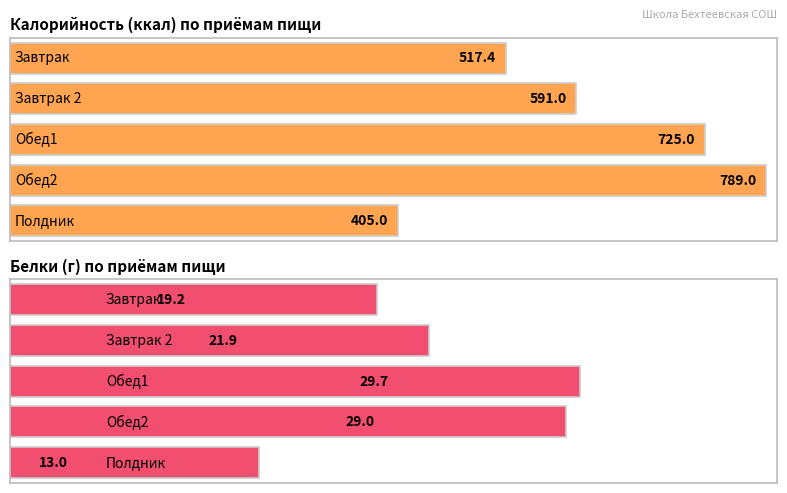

At which label does Белки first exceed 21?

Завтрак 2